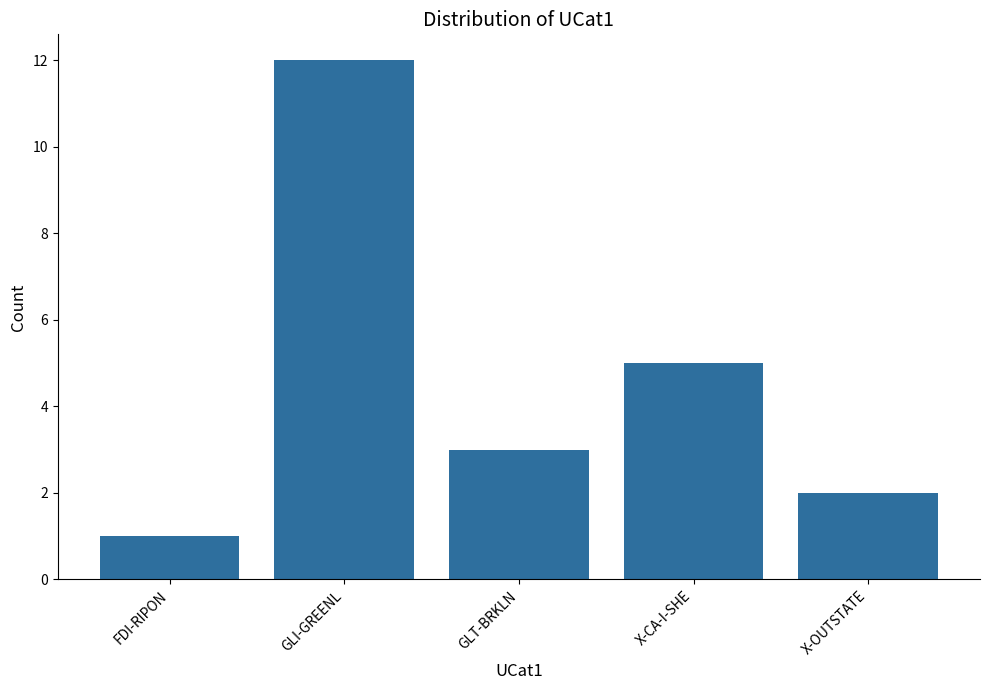

The chart shows a value of 3 at GLT-BRKLN. True or false?

True